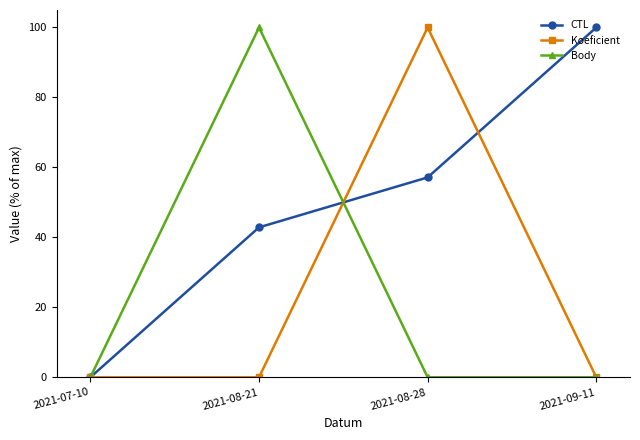

At which category does Koeficient reach its first local peak?

2021-08-28